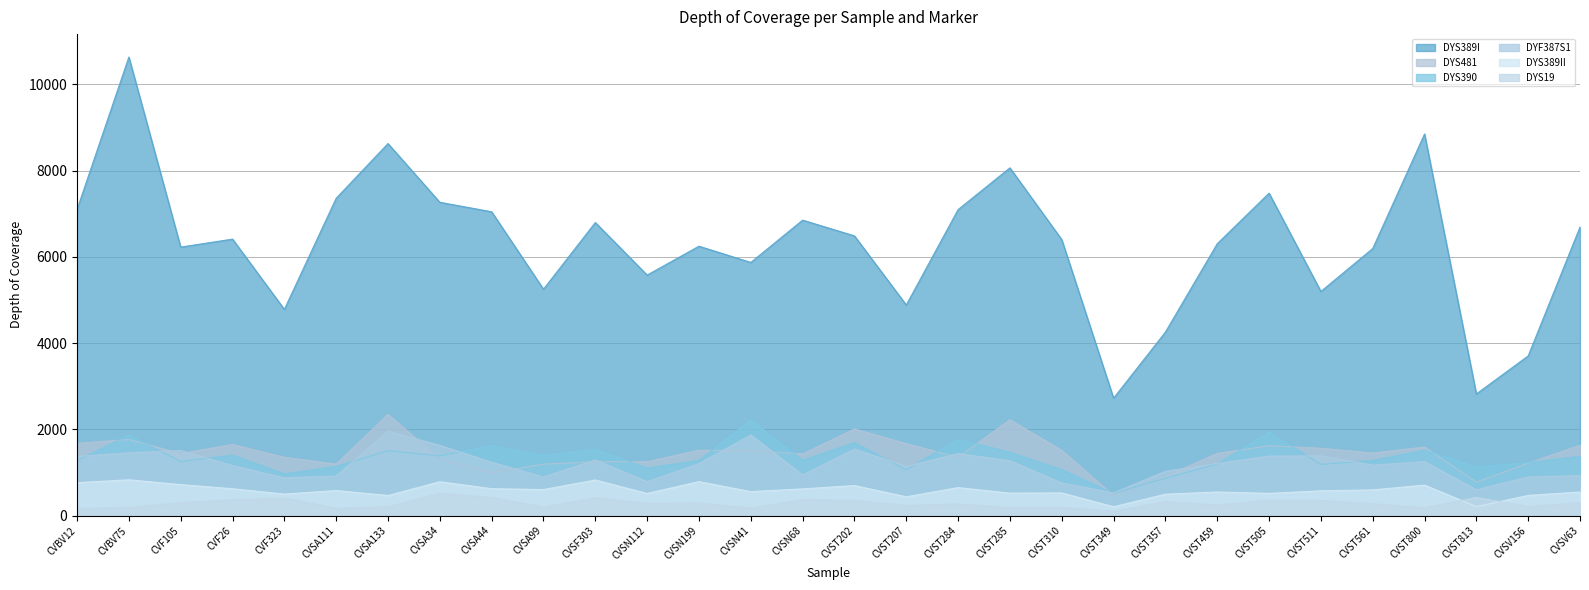

True or false: DYS389II has a value of 499.0 at CVF323.

True